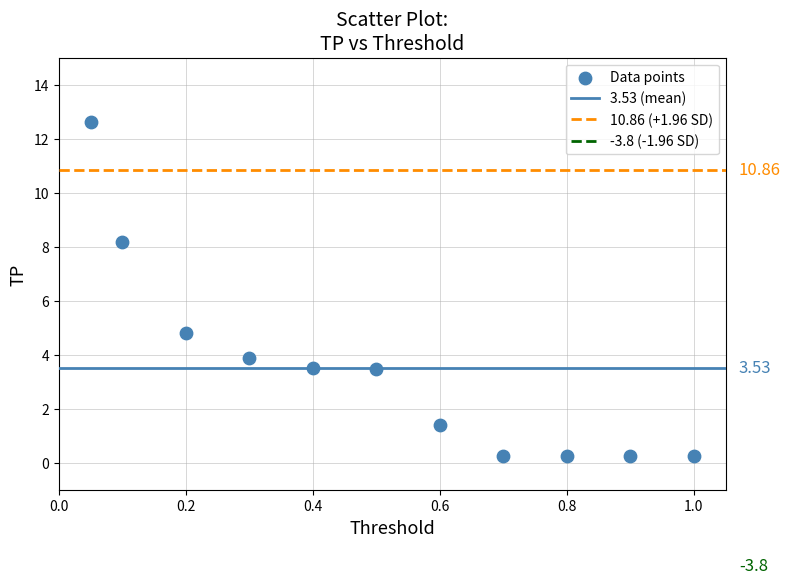

What is the average Y value?

3.5